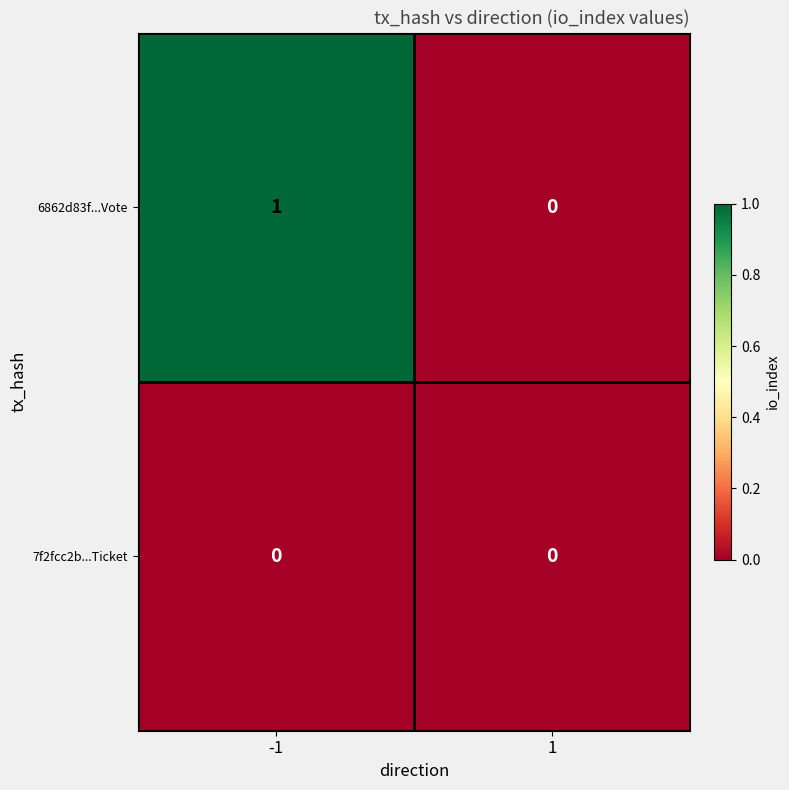

Which series has the widest spread of values?

6862d83f...Vote